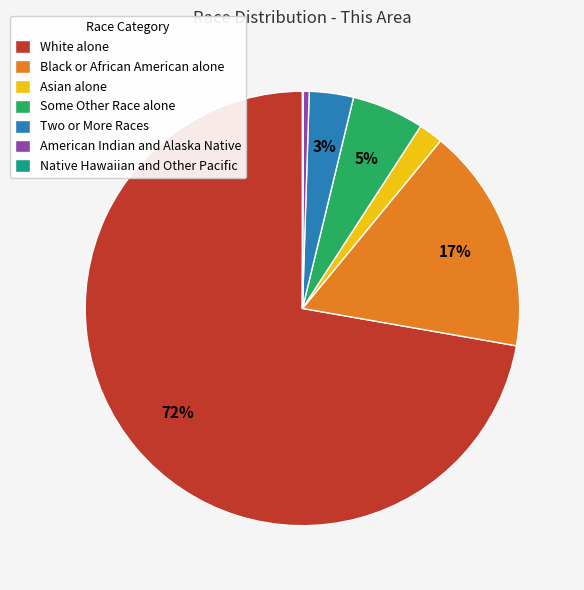

Between Black or African American alone and Some Other Race alone, which is larger?

Black or African American alone